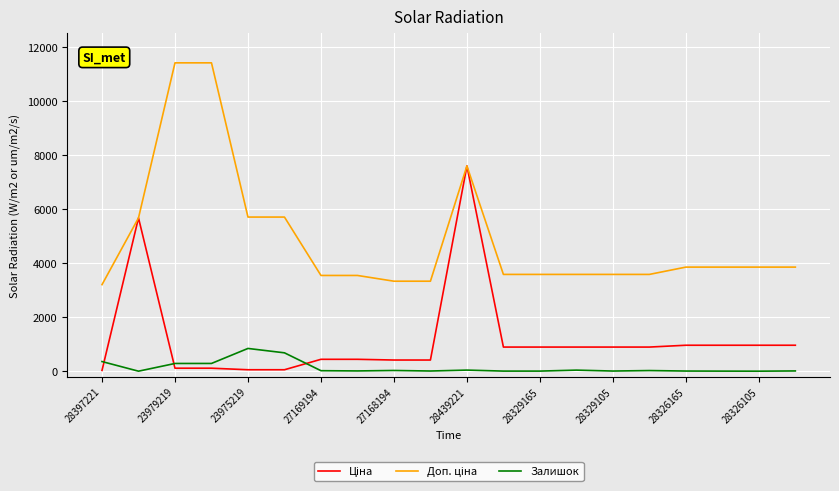

Rank the series by their average value, from lowest to highest.

Залишок, Ціна, Доп. ціна